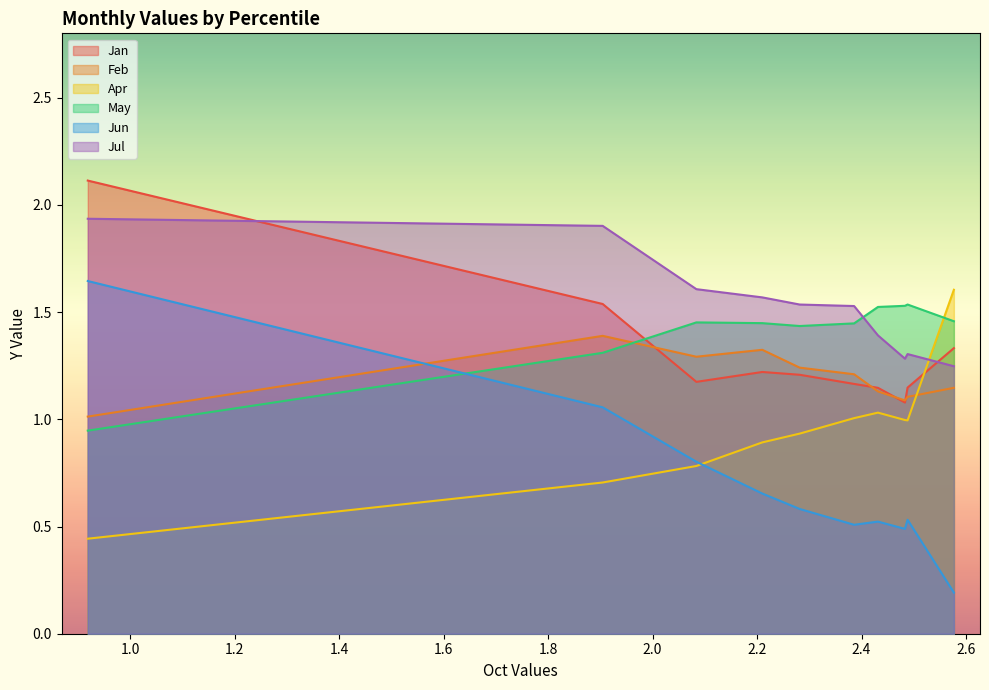

How many data points does each series have?

10